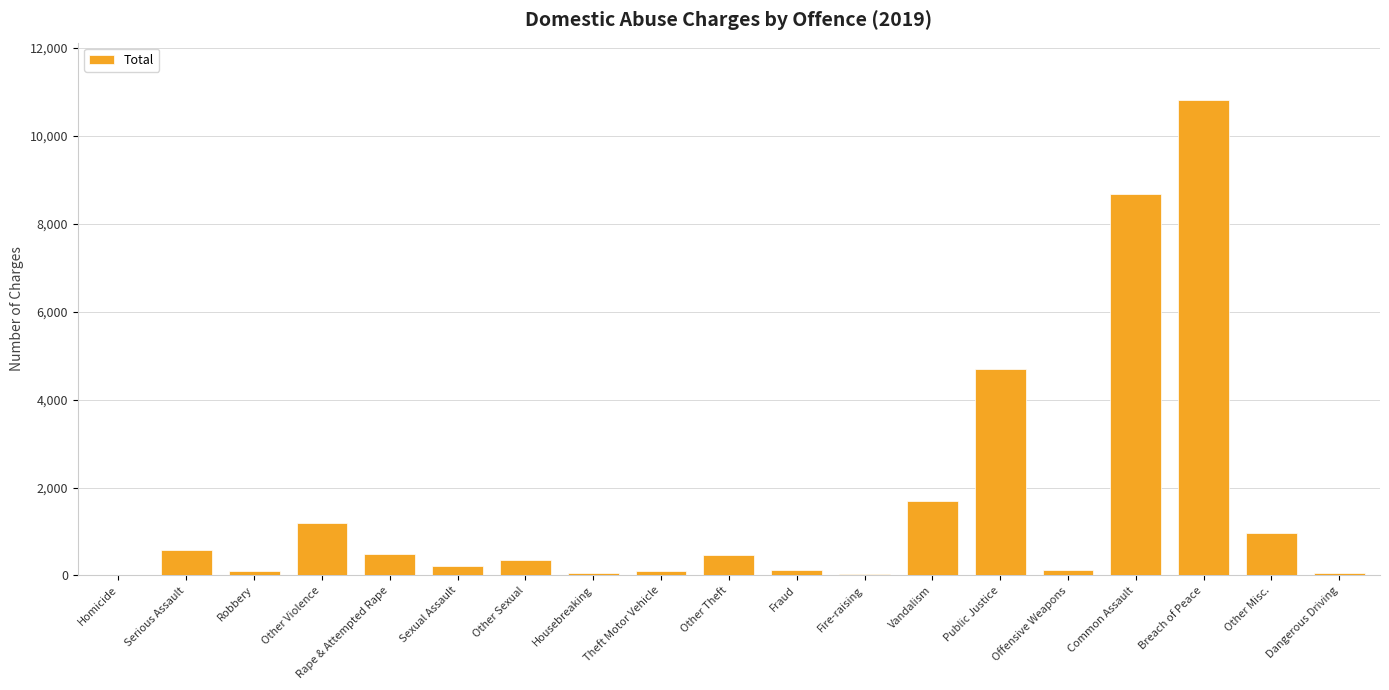

Is it true that the value at Common Assault is 8684?

True